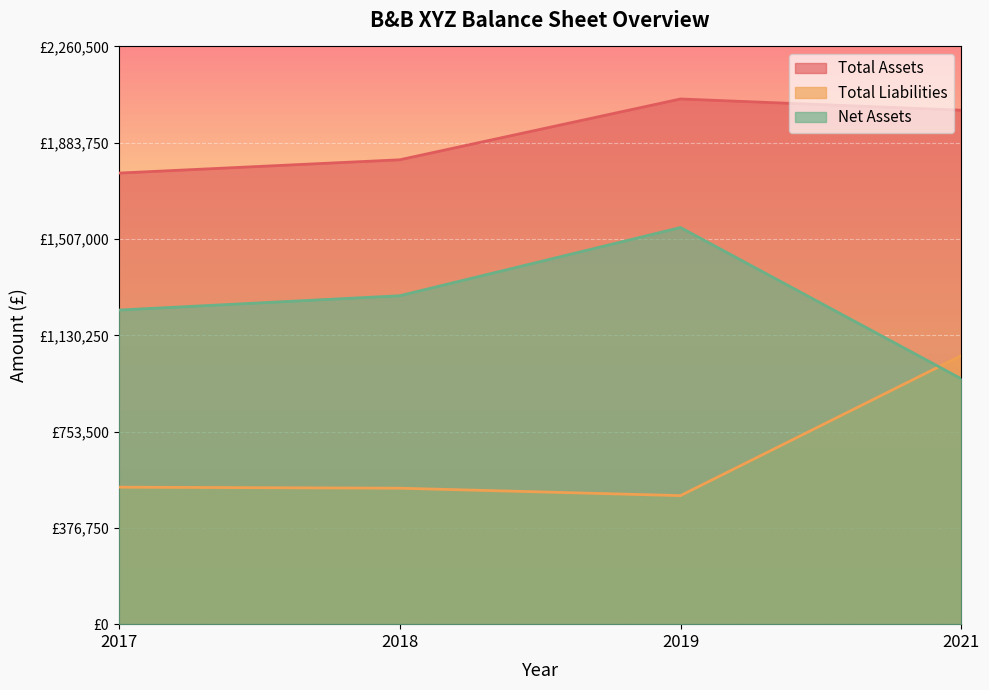

At which category is the sum across all series the highest?

2019